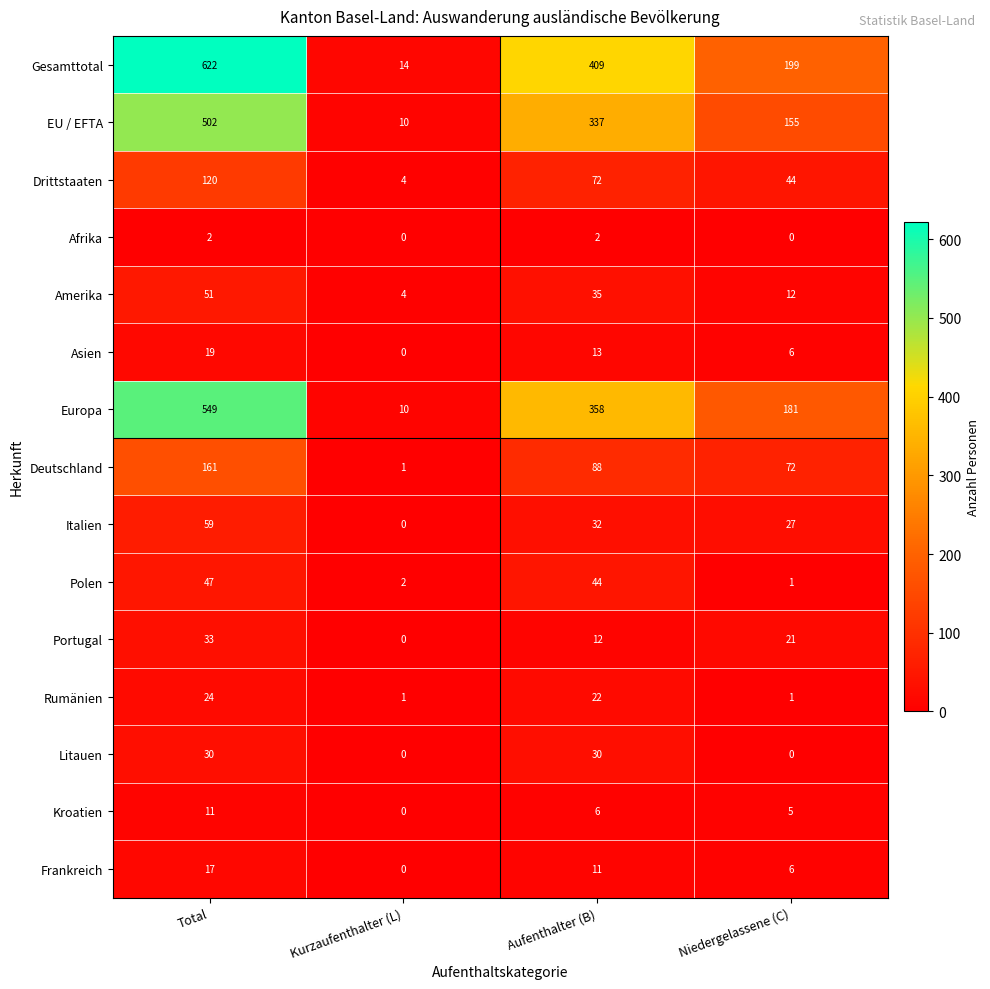

What is the greatest value displayed?

622